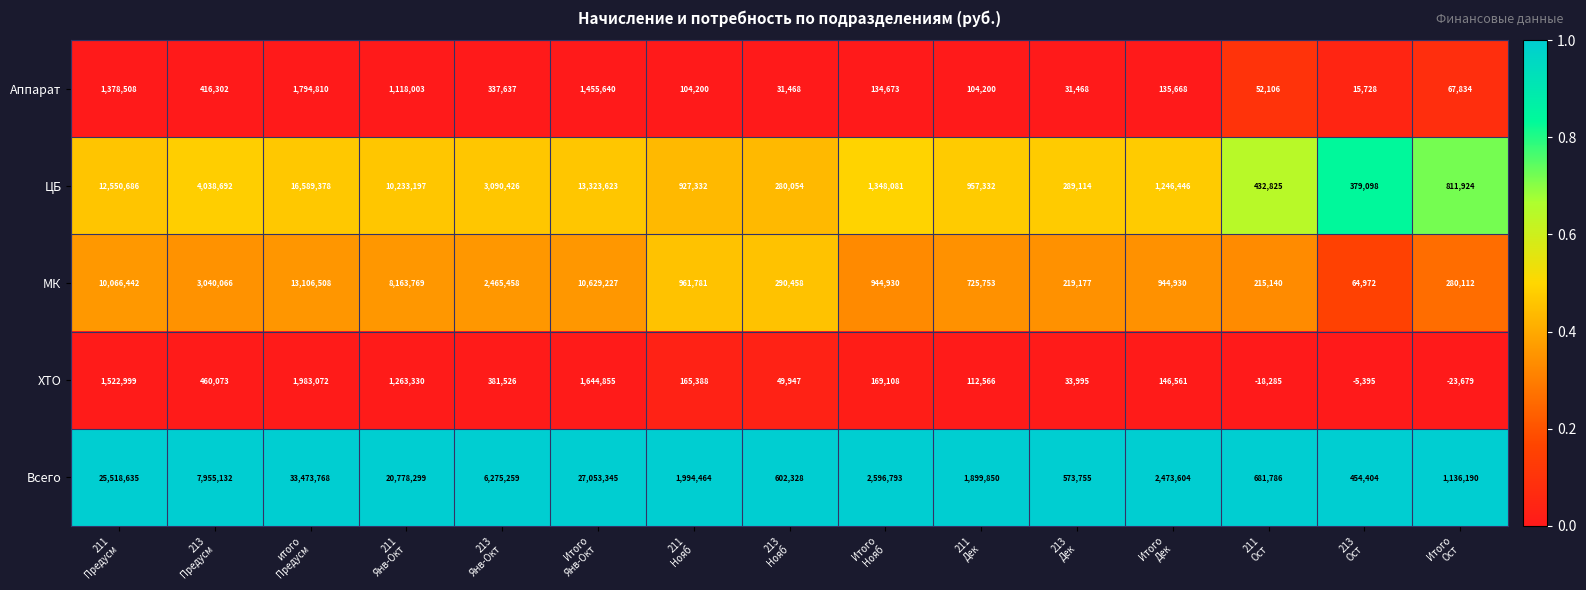

Rank the series by their maximum value, from highest to lowest.

Всего, ЦБ, МК, ХТО, Аппарат